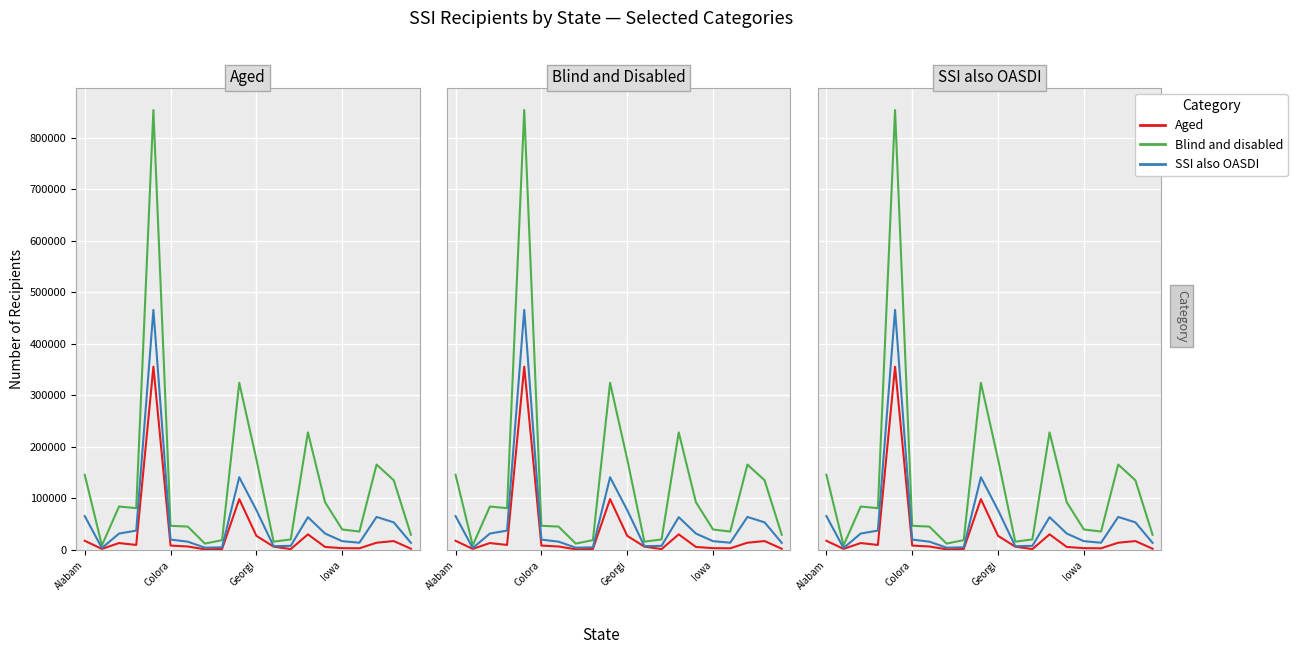

How many interior local valleys does the Blind and disabled series have?

5